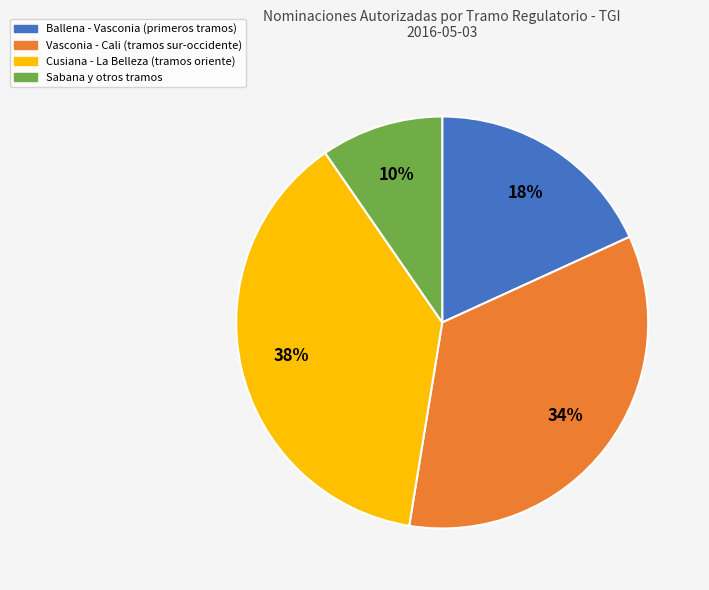

Is there any slice that represents more than half of the pie?

No